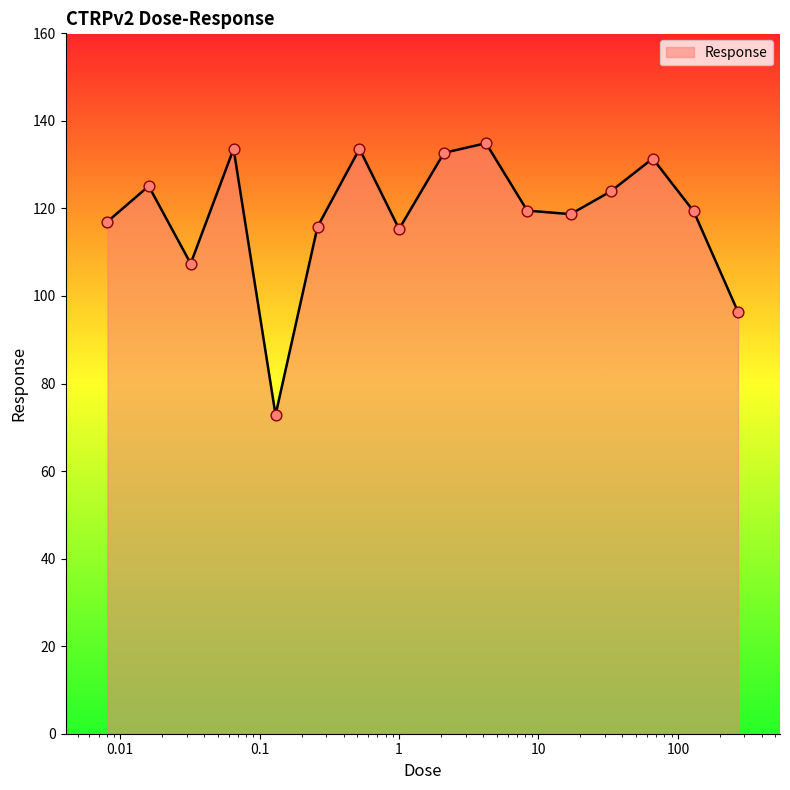

What is the minimum value shown in the chart?

72.8